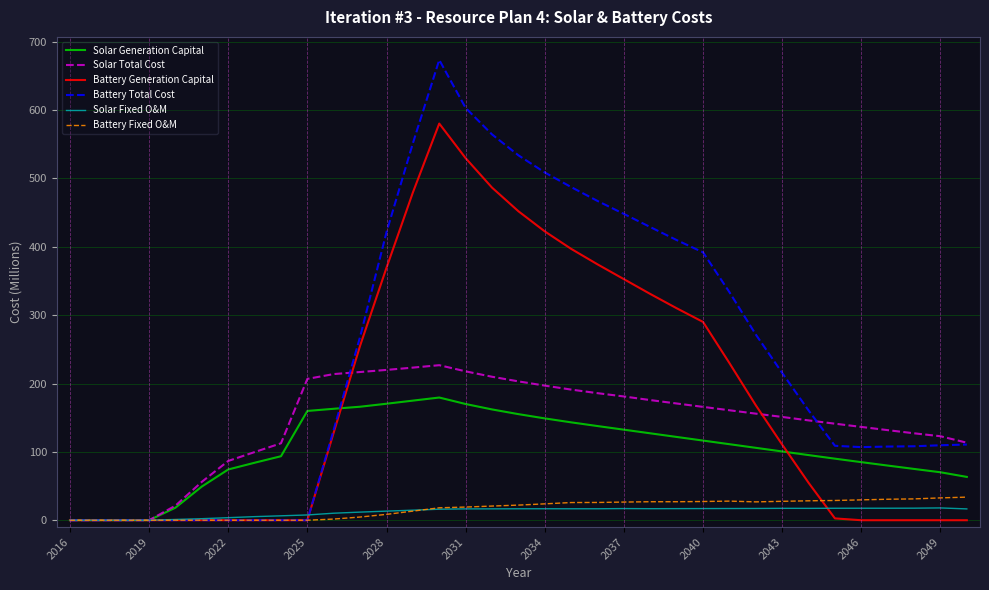

Which series has the largest total across all categories?

Battery Total Cost